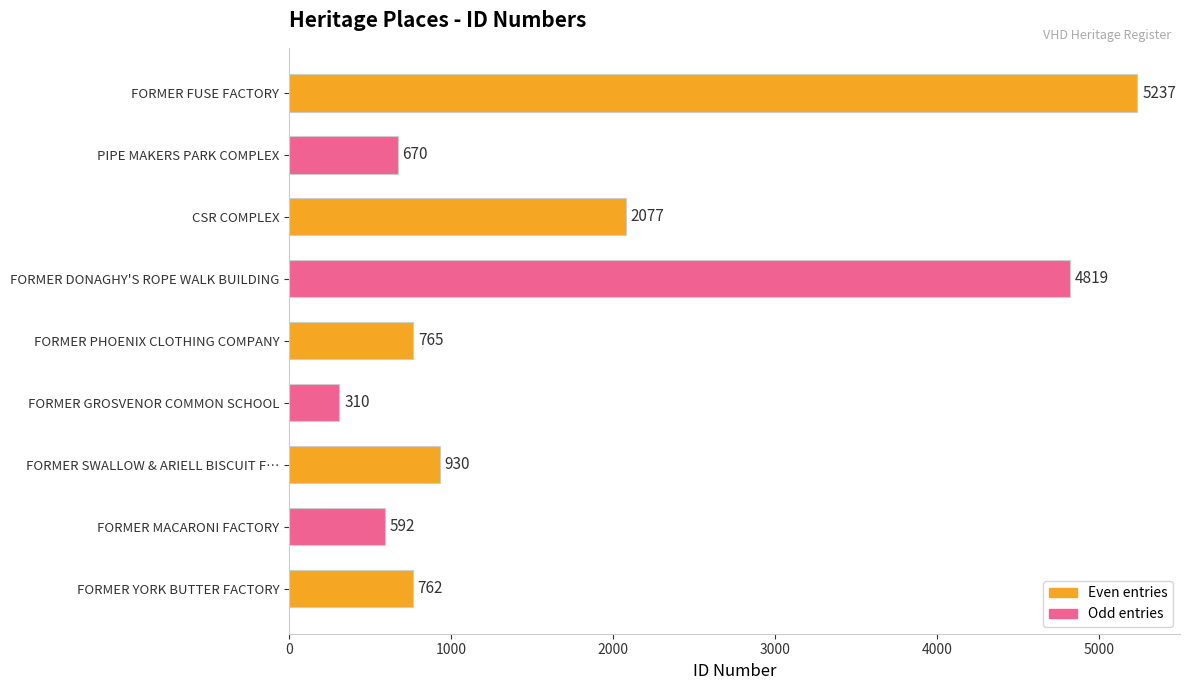

What is the difference between the maximum and minimum values?

4927